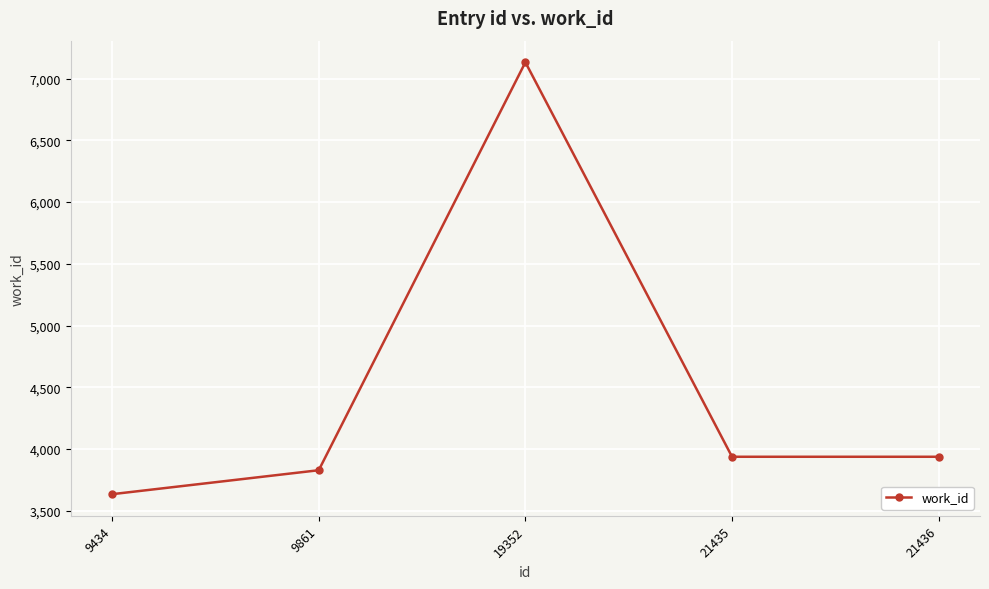

True or false: the data shows 2321 at 9434.

False